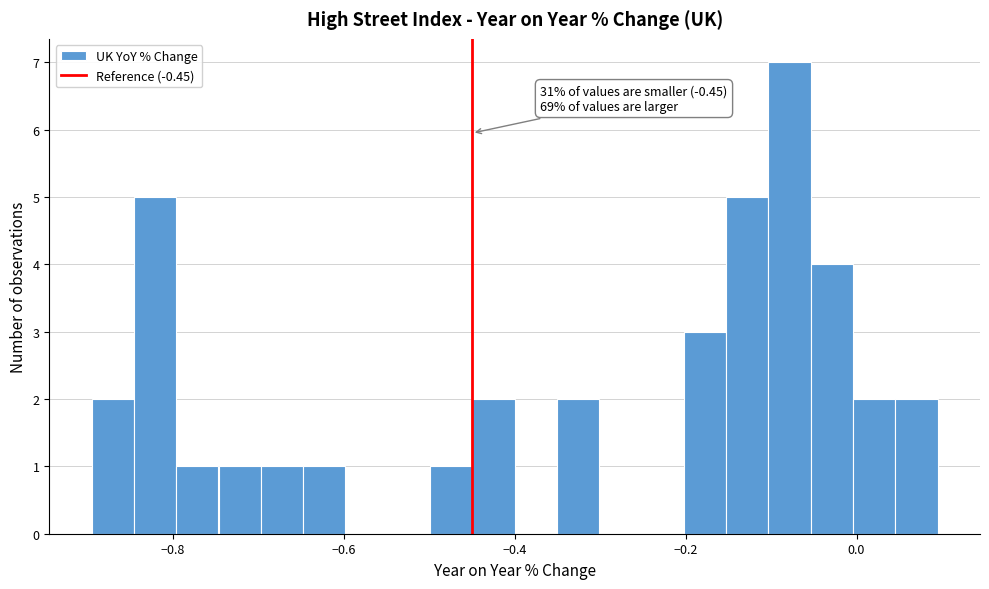

Around what value on the x-axis is the tallest bar? Give the approximate position of its centre, as read against the axis.

-0.08